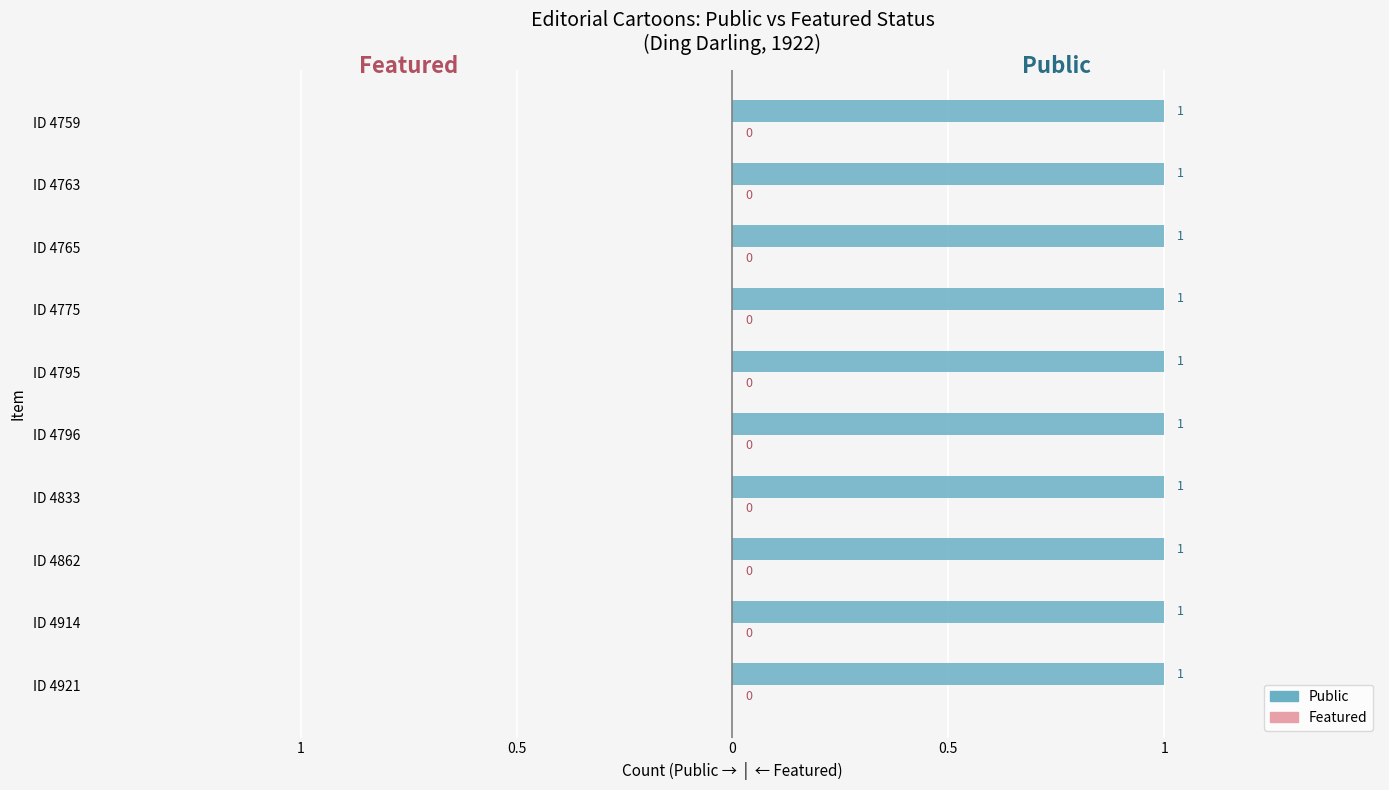

What is the difference between the highest and lowest values at Item 4914?

1